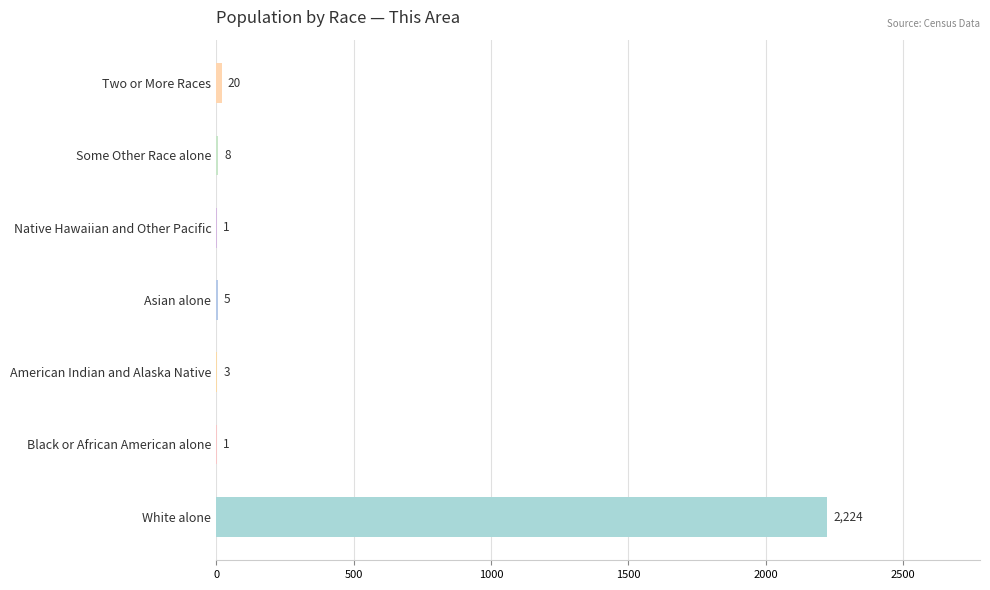

Between Black or African American alone and American Indian and Alaska Native, which is larger?

American Indian and Alaska Native